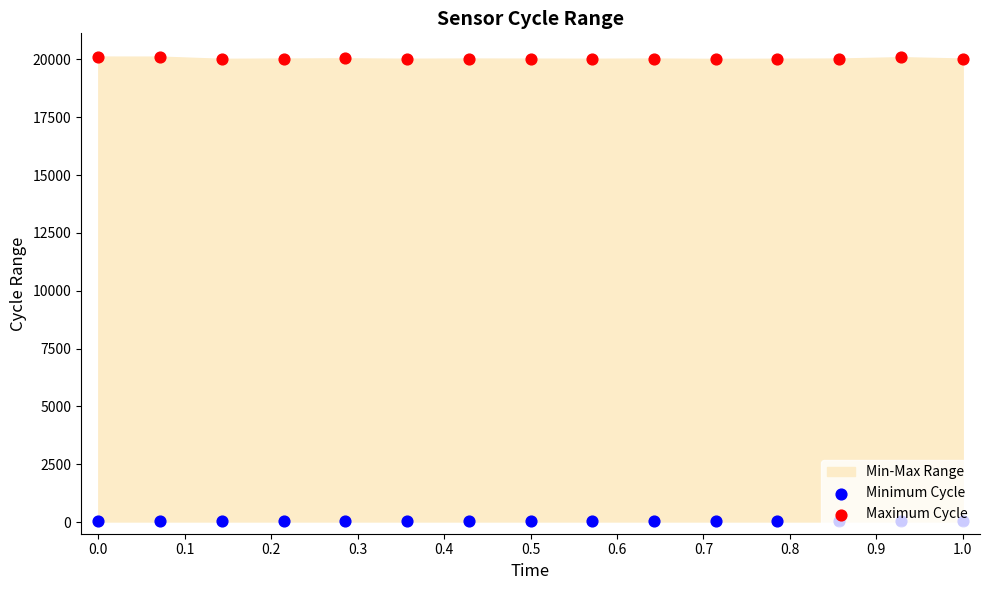

What is the total value across all series at 0.8?

20052